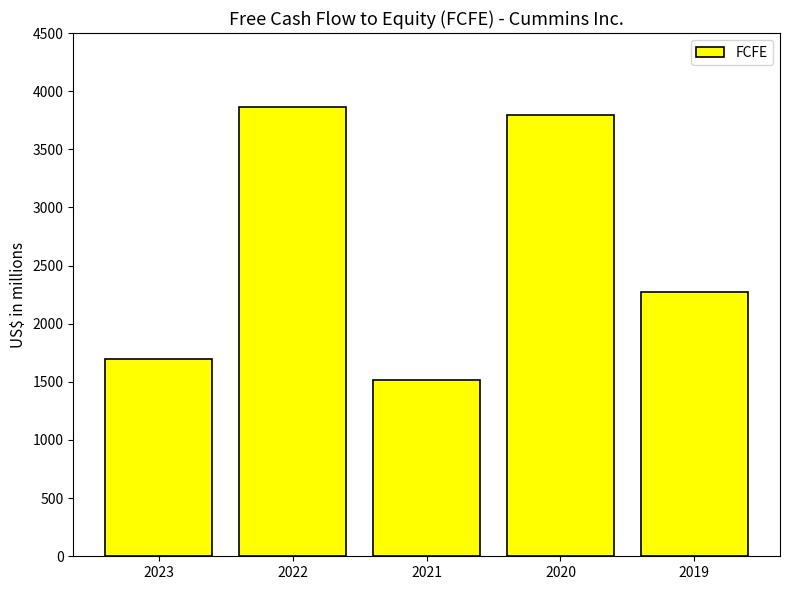

Between 2021 and 2022, which is larger?

2022